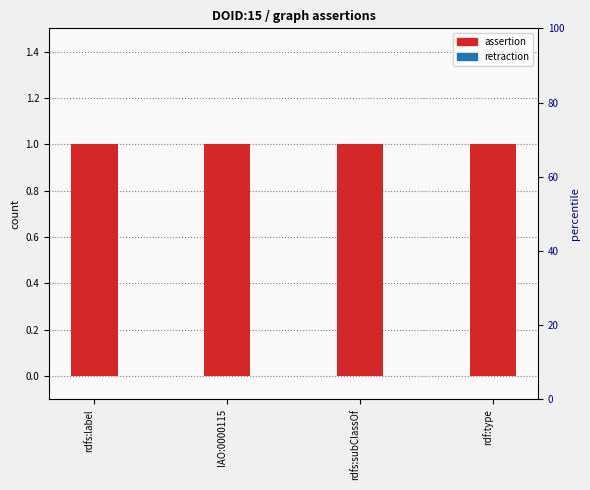

What are all the series names shown in the legend?

assertion, retraction